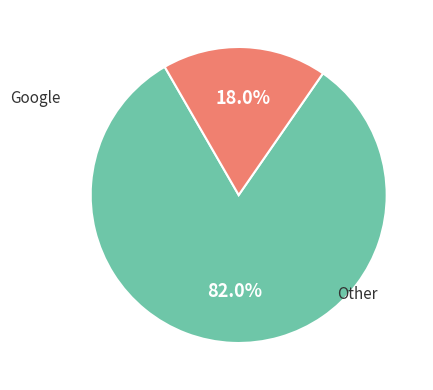

Is there any slice that represents more than half of the pie?

Yes